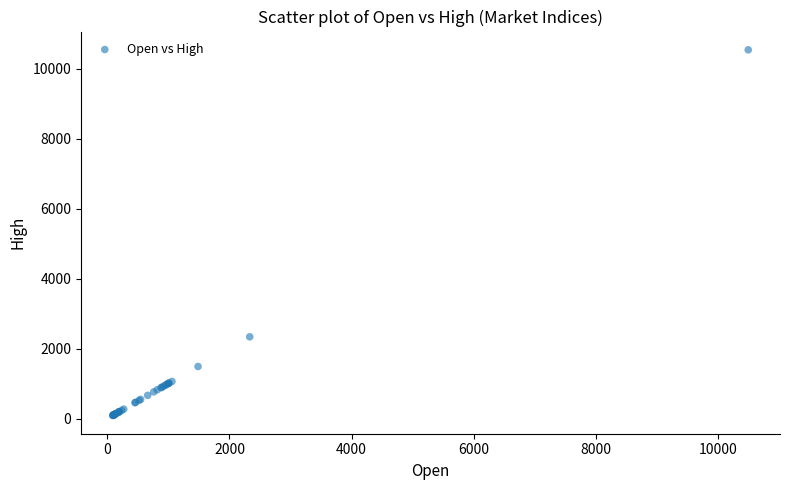

What Y value in the scatter plot is closest to 5312?

2336.6